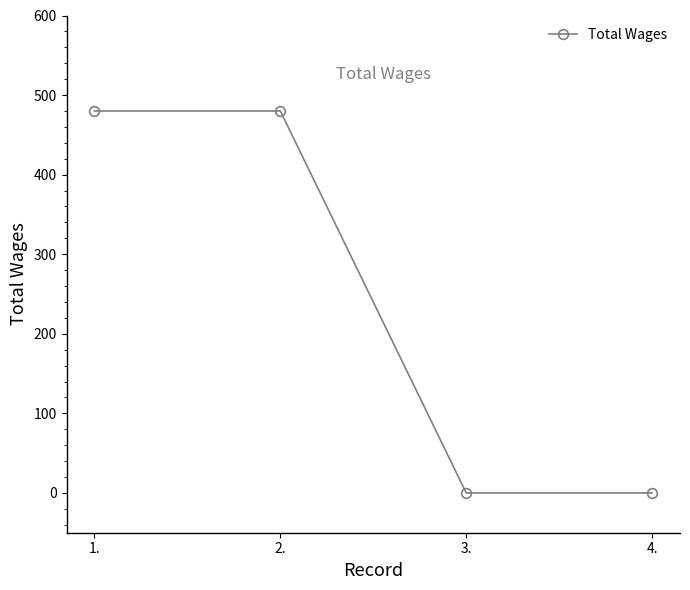

What is the label of the 4th point from the left?

4.